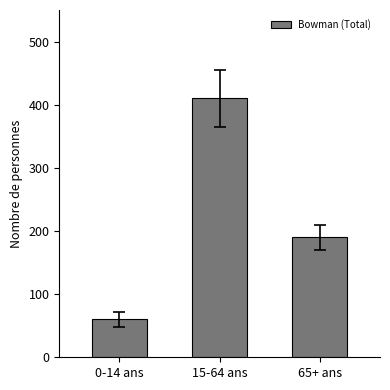

Reading left to right, transcribe all the data shown in this chart.

60	410	190